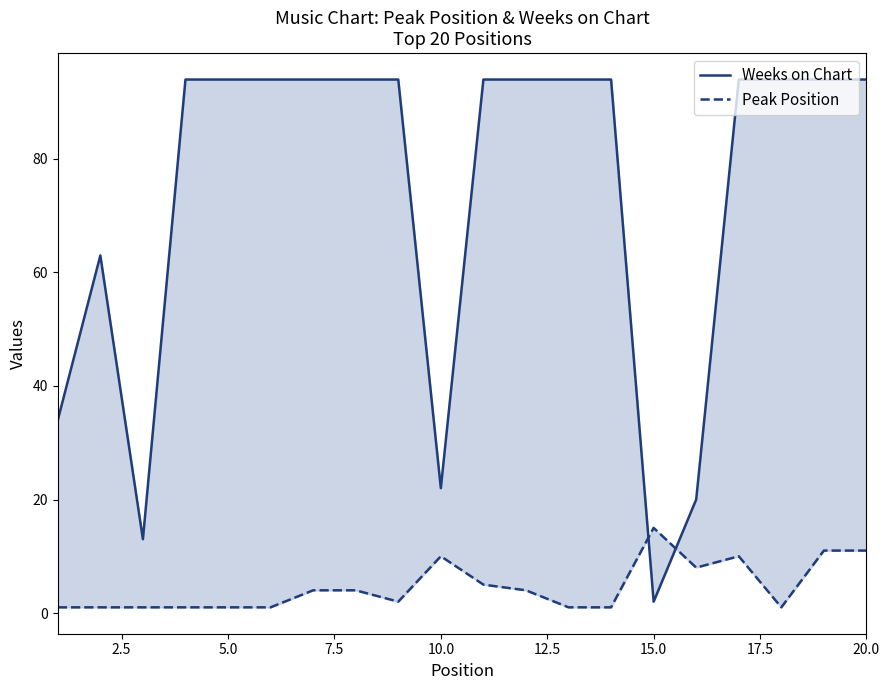

Is it true that Weeks on Chart equals 61 at 5.0?

False